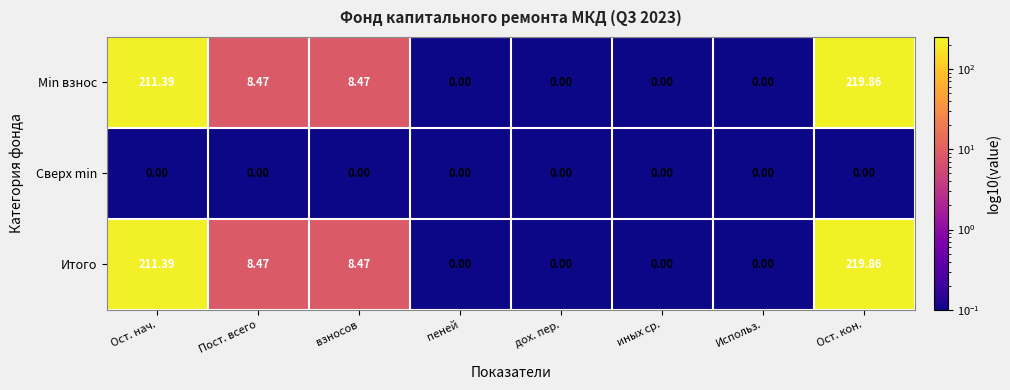

Is the value of Min взнос at Ост. кон. greater than the value of Итого at взносов?

Yes